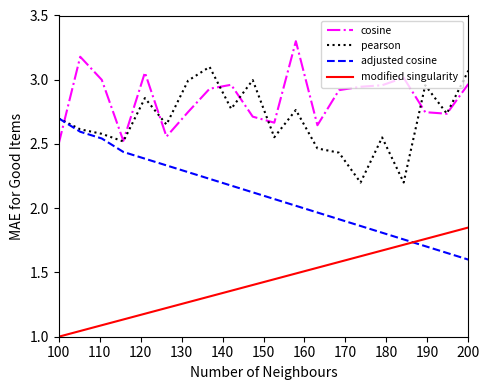

What is the greatest value displayed?

3.3